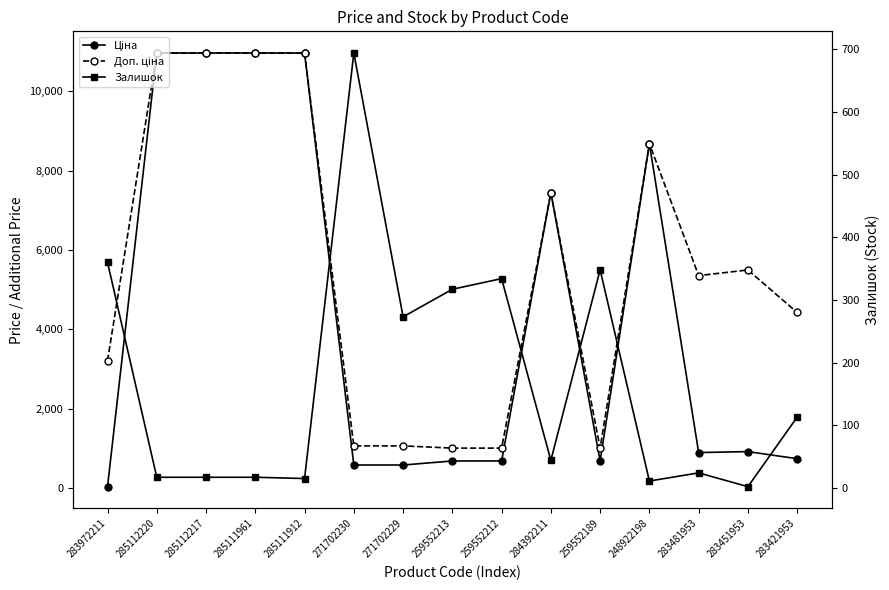

Which category has the lowest value across all series?

283451953